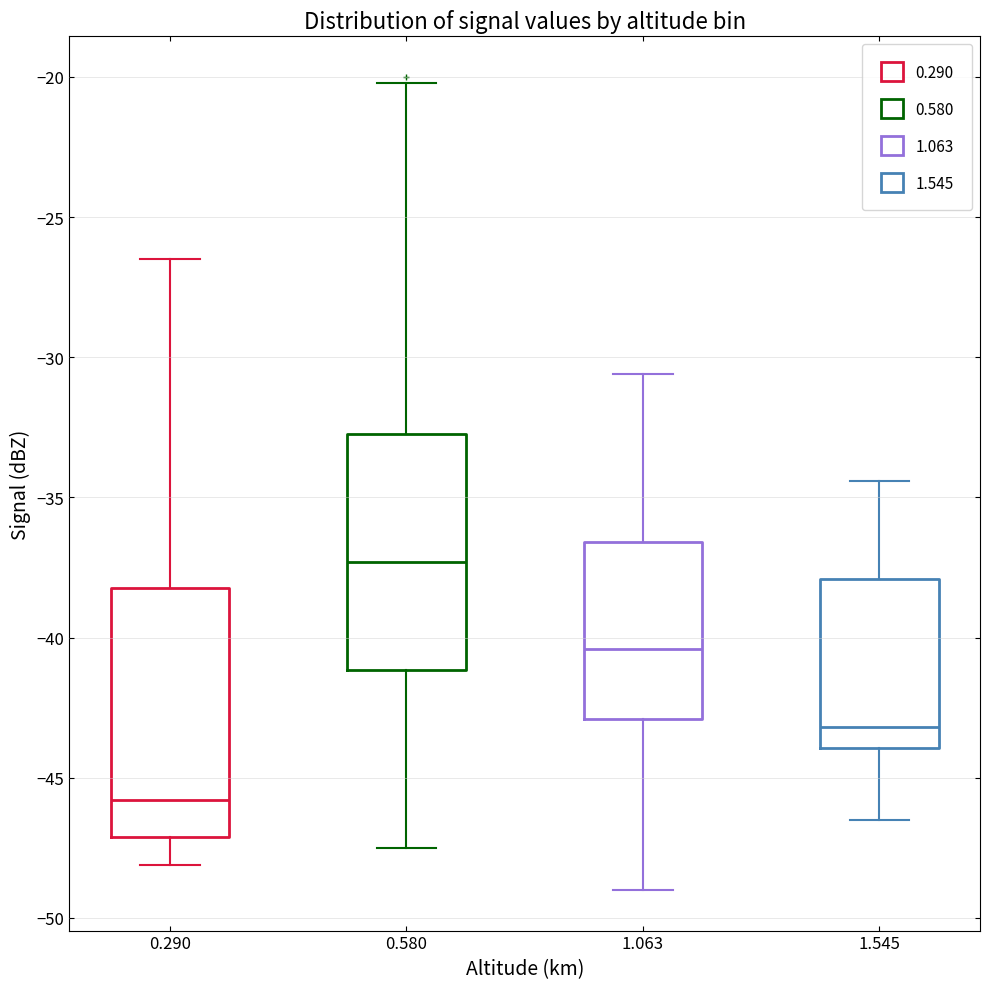

Reading left to right, read every box against the y-axis: the position of its median line, the range the box covers, and the ends of its whiskers. The values are not printed on the chart, so give them approximately, as read against the axis.

0.290: median -46.0, box -47.0 to -38.0, whiskers -48.0 to -26.5
0.580: median -37.5, box -41.0 to -32.5, whiskers -47.5 to -20.0
1.063: median -40.5, box -43.0 to -36.5, whiskers -49.0 to -30.5
1.545: median -43.0, box -44.0 to -38.0, whiskers -46.5 to -34.5